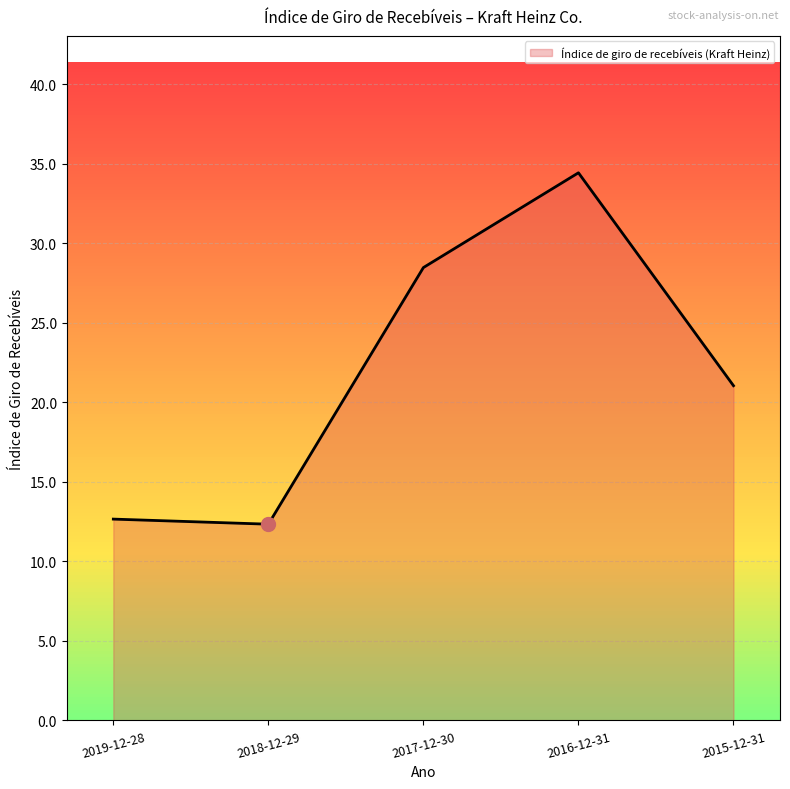

What is the sum of all values?

109.0